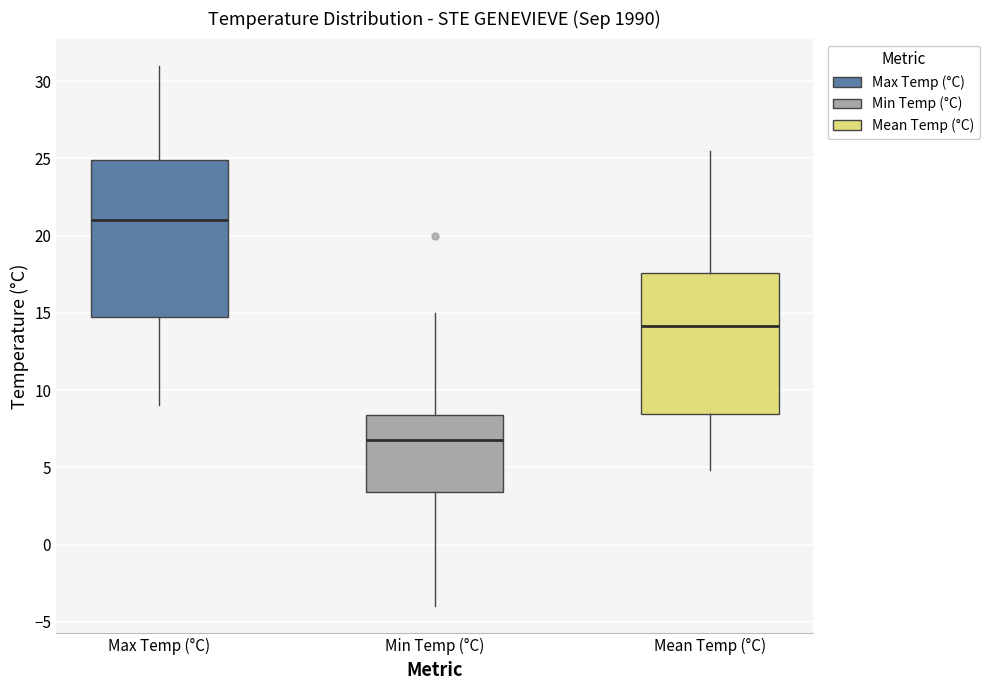

Which box's median line is the lowest?

Min Temp (°C)